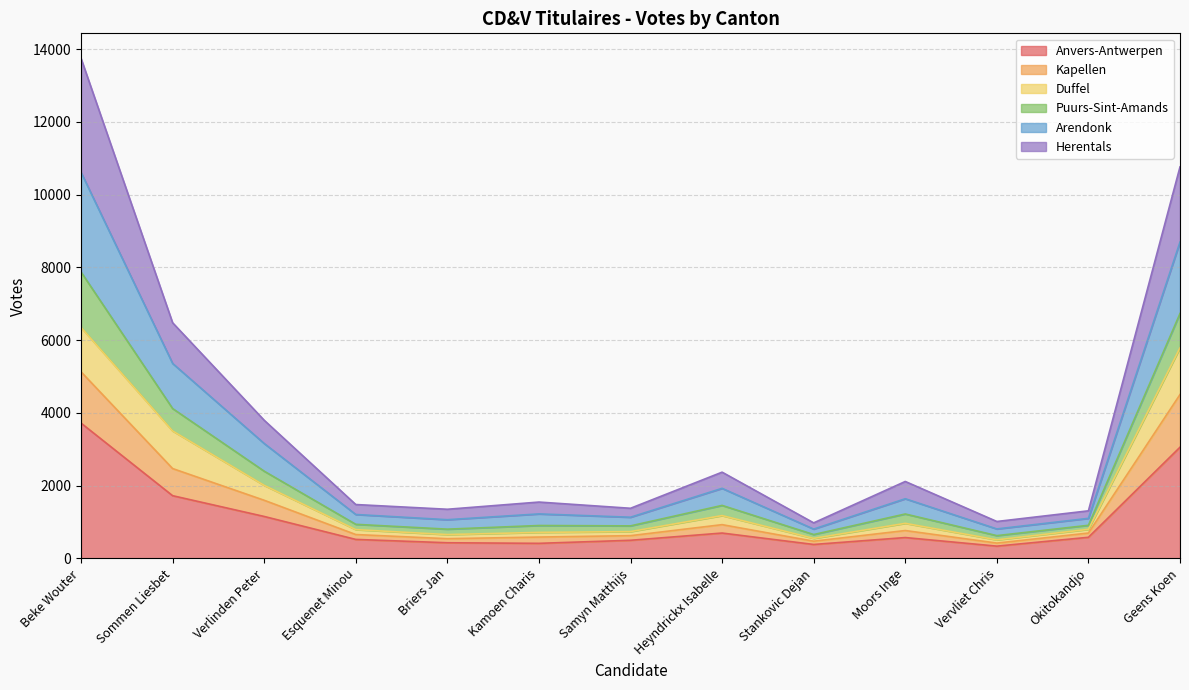

What is the label of the 2nd point from the left?

Sommen Liesbet